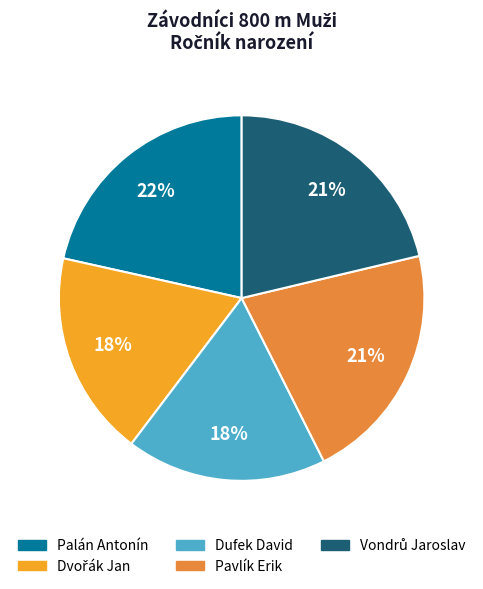

To the nearest percent, what portion does Dufek David represent?

18%